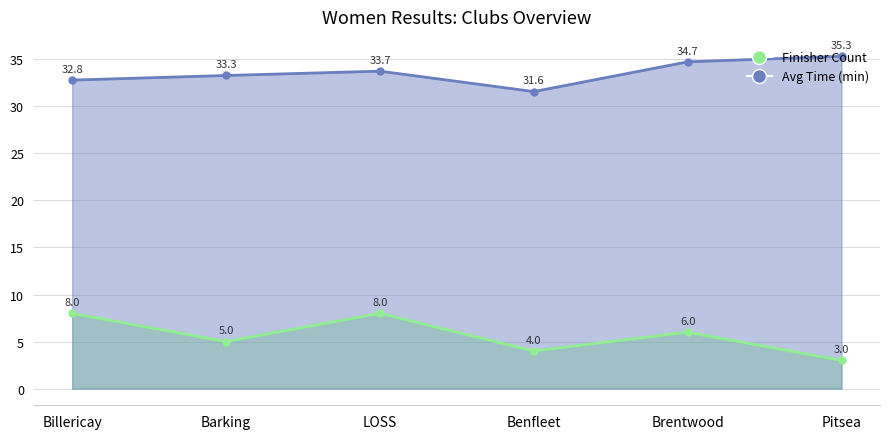

What is the lowest value of the Avg Time (min) series?

31.6